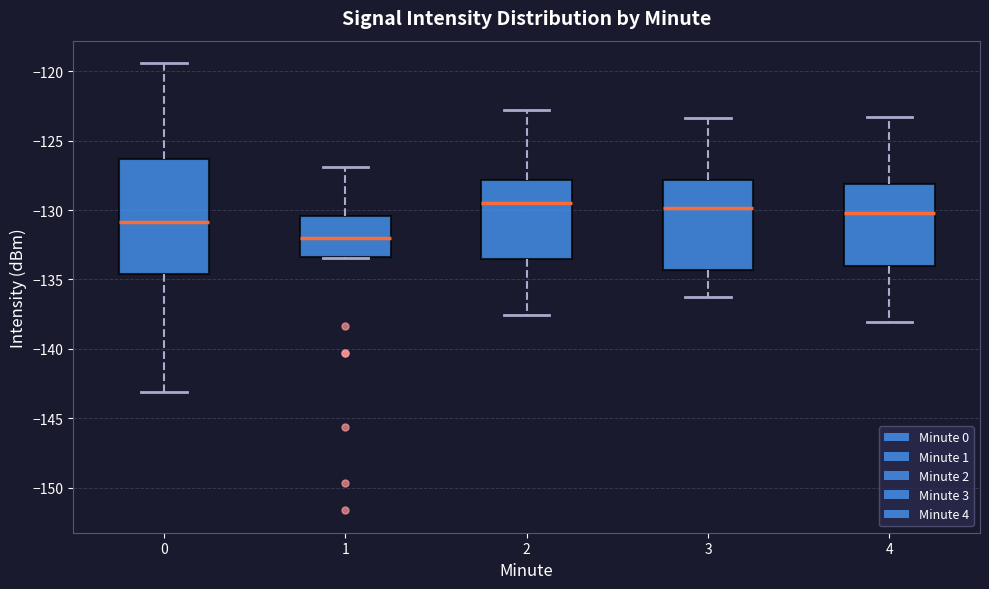

Reading left to right, read every box against the y-axis: the position of its median line, the range the box covers, and the ends of its whiskers. The values are not printed on the chart, so give them approximately, as read against the axis.

0: median -131.0, box -134.5 to -126.5, whiskers -143.0 to -119.5
1: median -132.0, box -133.5 to -130.5, whiskers -133.5 to -127.0
2: median -129.5, box -133.5 to -128.0, whiskers -137.5 to -123.0
3: median -130.0, box -134.5 to -128.0, whiskers -136.5 to -123.5
4: median -130.0, box -134.0 to -128.0, whiskers -138.0 to -123.5